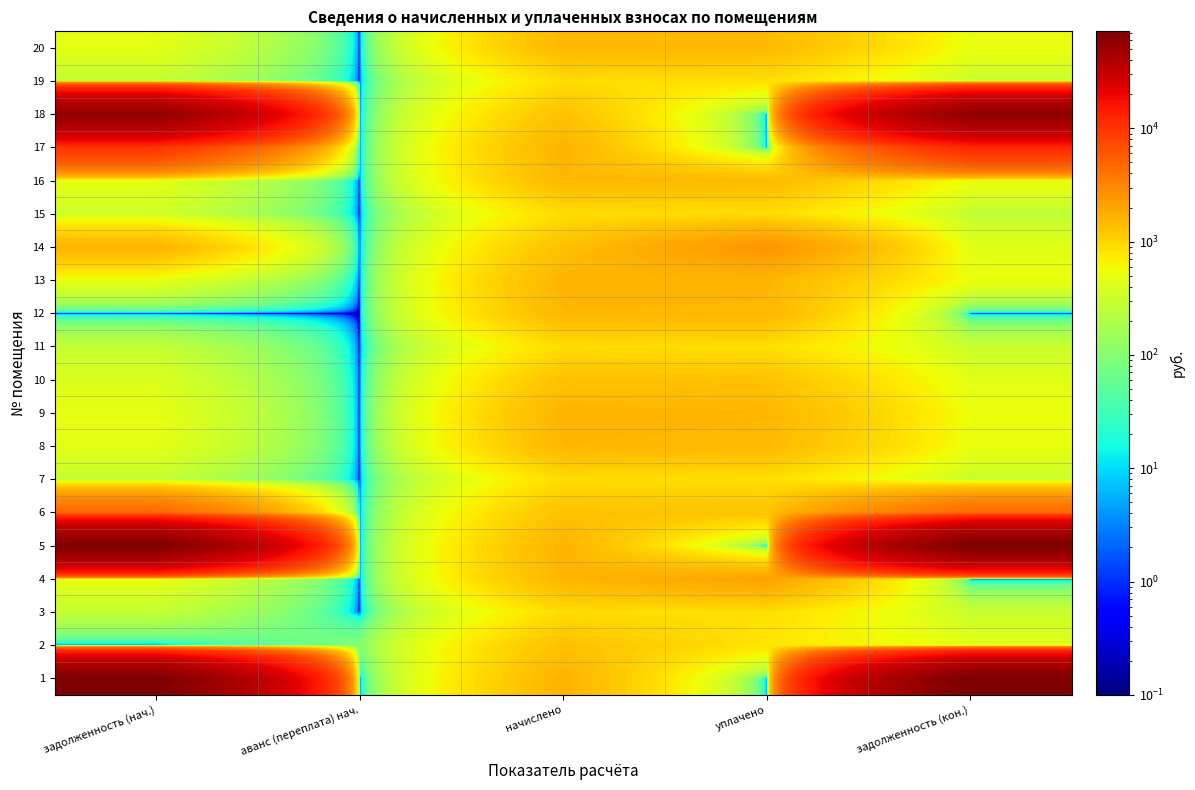

Reading left to right, transcribe all the data shown in this chart.

1: задолженность (нач.)=70177.3	аванс (переплата) нач.=0.1	начислено=1612.2	уплачено=0.1	задолженность (кон.)=71789.4
2: задолженность (нач.)=0.1	аванс (переплата) нач.=95.1	начислено=1335.8	уплачено=795.5	задолженность (кон.)=446.4
3: задолженность (нач.)=269.9	аванс (переплата) нач.=0.1	начислено=895.6	уплачено=867.0	задолженность (кон.)=298.6
4: задолженность (нач.)=472.6	аванс (переплата) нач.=0.1	начислено=1568.7	уплачено=2041.3	задолженность (кон.)=0.1
5: задолженность (нач.)=68978.7	аванс (переплата) нач.=0.1	начислено=1609.6	уплачено=0.1	задолженность (кон.)=70588.3
6: задолженность (нач.)=4795.8	аванс (переплата) нач.=0.1	начислено=1328.1	уплачено=1285.6	задолженность (кон.)=4623.9
7: задолженность (нач.)=269.9	аванс (переплата) нач.=0.1	начислено=895.6	уплачено=867.0	задолженность (кон.)=298.6
8: задолженность (нач.)=461.8	аванс (переплата) нач.=0.1	начислено=1532.8	уплачено=1483.7	задолженность (кон.)=510.9
9: задолженность (нач.)=482.6	аванс (переплата) нач.=0.1	начислено=1601.9	уплачено=1550.6	задолженность (кон.)=534.0
10: задолженность (нач.)=400.1	аванс (переплата) нач.=0.1	начислено=1328.1	уплачено=1285.6	задолженность (кон.)=442.7
11: задолженность (нач.)=270.6	аванс (переплата) нач.=0.1	начислено=898.2	уплачено=869.4	задолженность (кон.)=299.4
12: задолженность (нач.)=0.1	аванс (переплата) нач.=0.1	начислено=1522.6	уплачено=1522.6	задолженность (кон.)=0.1
13: задолженность (нач.)=483.4	аванс (переплата) нач.=0.1	начислено=1604.5	уплачено=1553.1	задолженность (кон.)=534.8
14: задолженность (нач.)=1607.2	аванс (переплата) нач.=0.1	начислено=1328.1	уплачено=2486.0	задолженность (кон.)=442.7
15: задолженность (нач.)=332.0	аванс (переплата) нач.=0.1	начислено=888.0	уплачено=895.5	задолженность (кон.)=260.0
16: задолженность (нач.)=461.1	аванс (переплата) нач.=0.1	начислено=1530.3	уплачено=1481.2	задолженность (кон.)=510.1
17: задолженность (нач.)=9797.3	аванс (переплата) нач.=0.1	начислено=1607.0	уплачено=0.1	задолженность (кон.)=11661.2
18: задолженность (нач.)=56015.4	аванс (переплата) нач.=0.1	начислено=1328.1	уплачено=0.1	задолженность (кон.)=57343.6
19: задолженность (нач.)=267.5	аванс (переплата) нач.=0.1	начислено=888.0	уплачено=859.5	задолженность (кон.)=296.0
20: задолженность (нач.)=458.0	аванс (переплата) нач.=0.1	начислено=1520.0	уплачено=1471.3	задолженность (кон.)=506.7